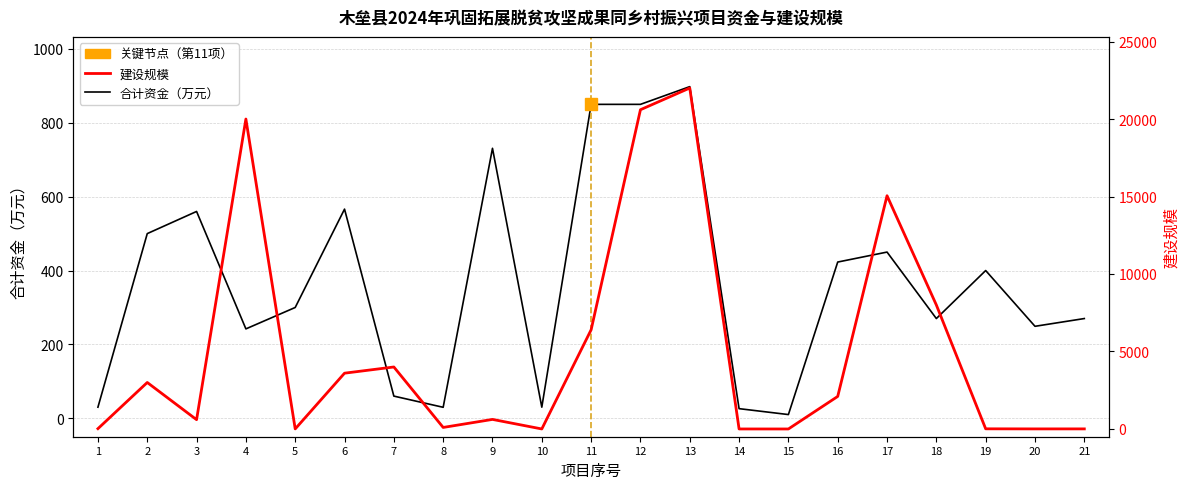

What are all the series names shown in the legend?

合计资金（万元）, 建设规模